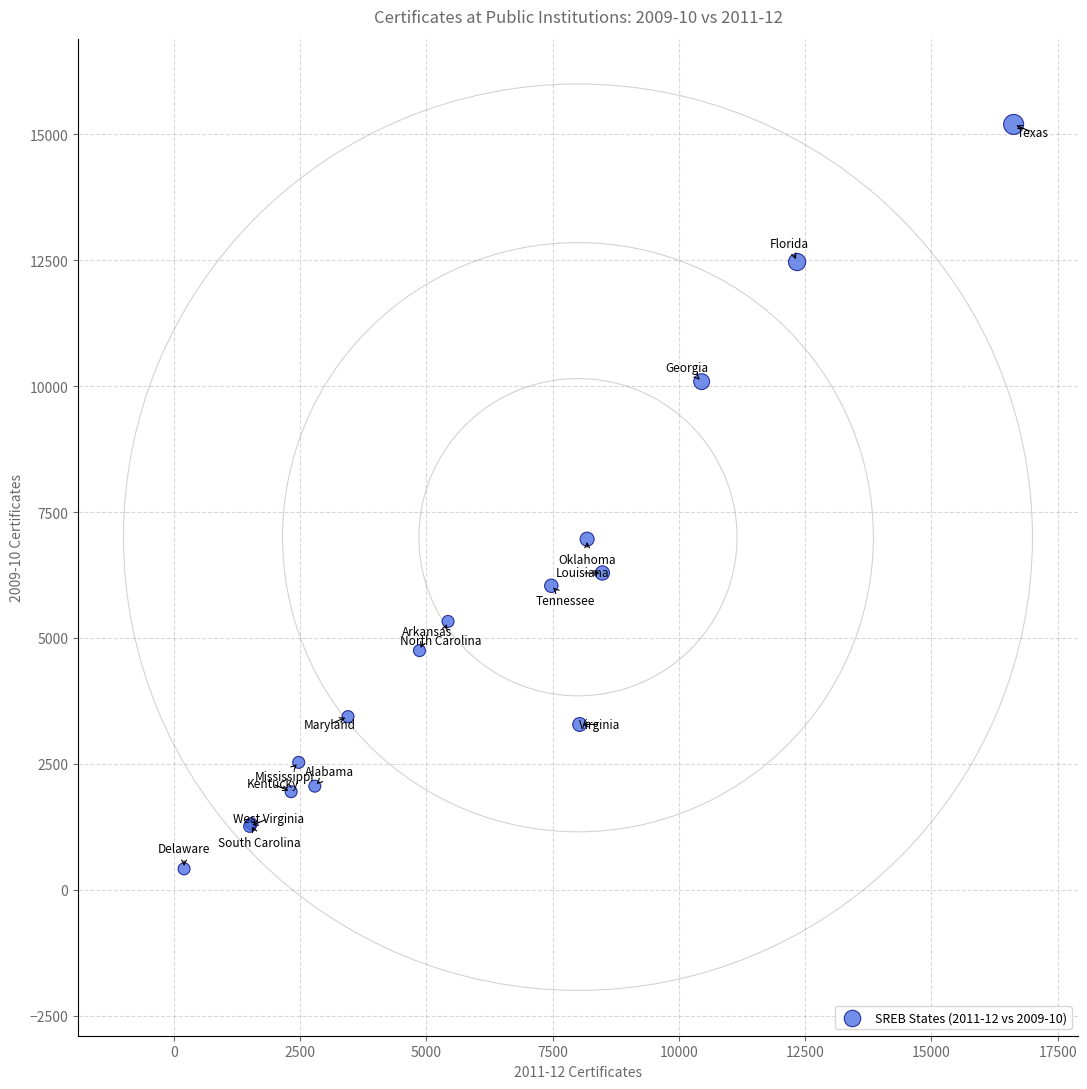

What Y value in the scatter plot is closest to 7805?

6961